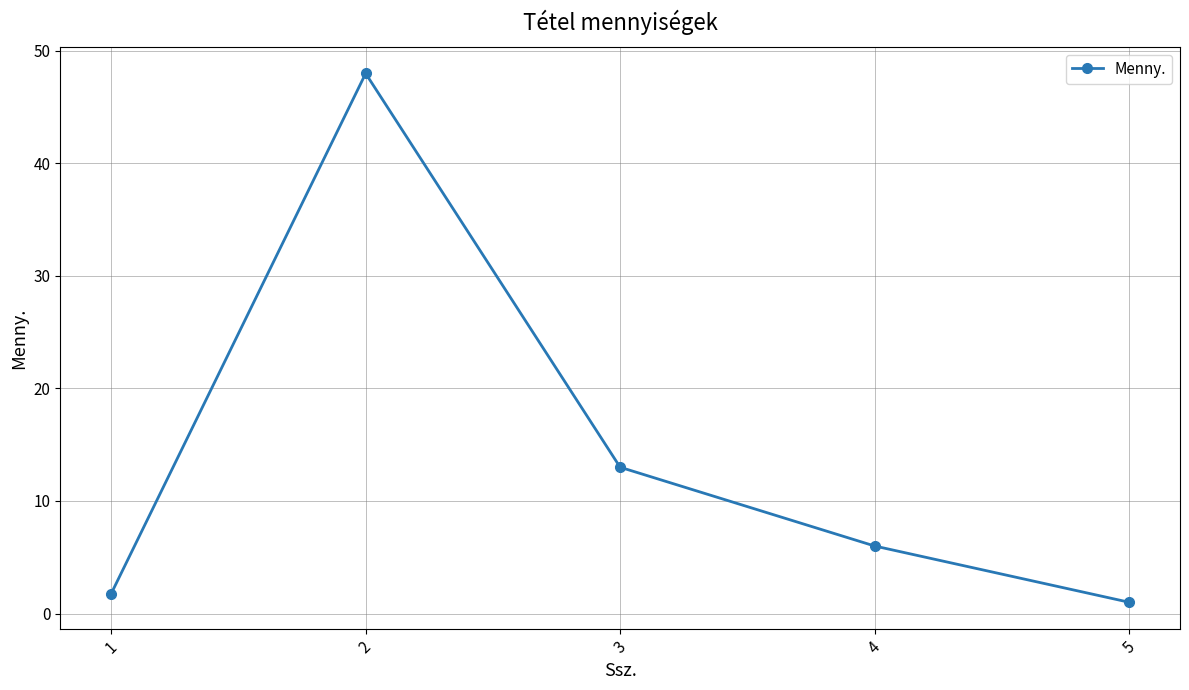

List the labels in order of value, smallest first.

5, 1, 4, 3, 2